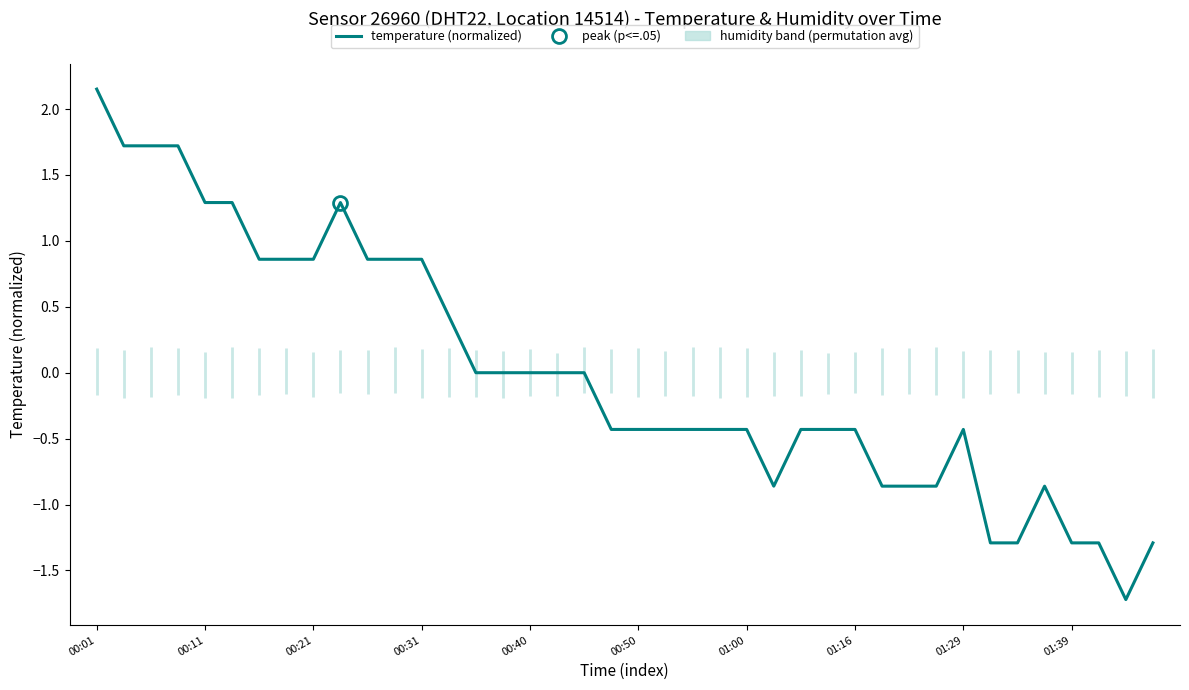

Which label corresponds to the largest value in the chart?

00:01